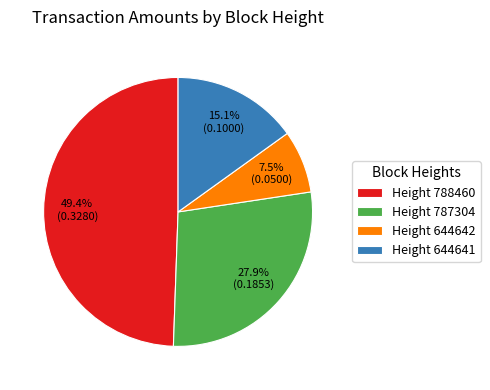

Which has a higher value, Height 644642 or Height 644641?

Height 644641